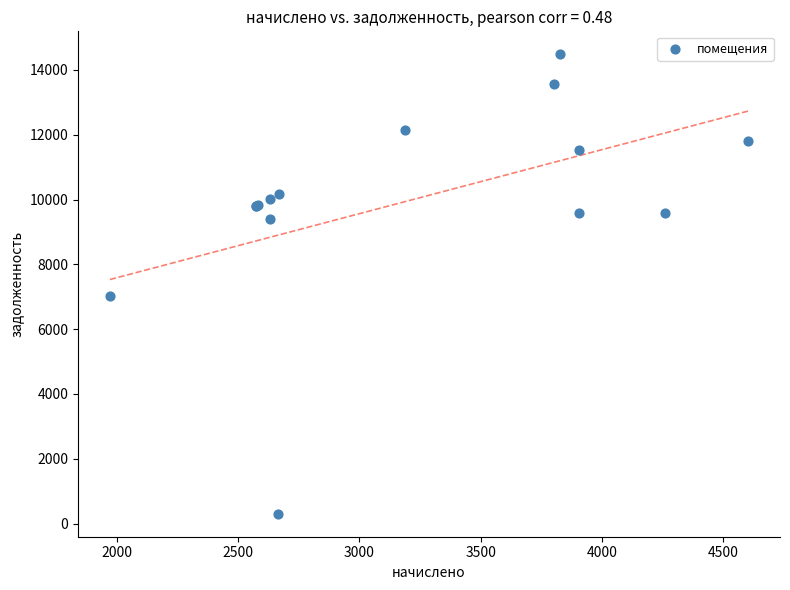

What Y value in the scatter plot is closest to 7392?

7031.0